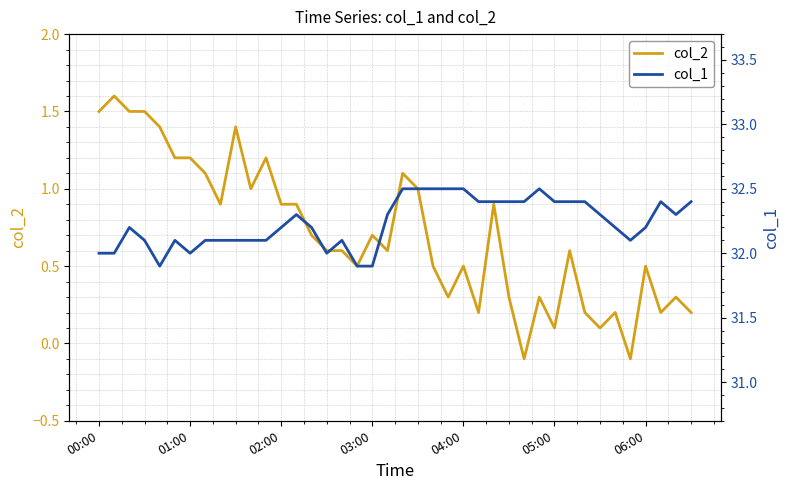

At which label does col_2 first exceed 0?

00:00